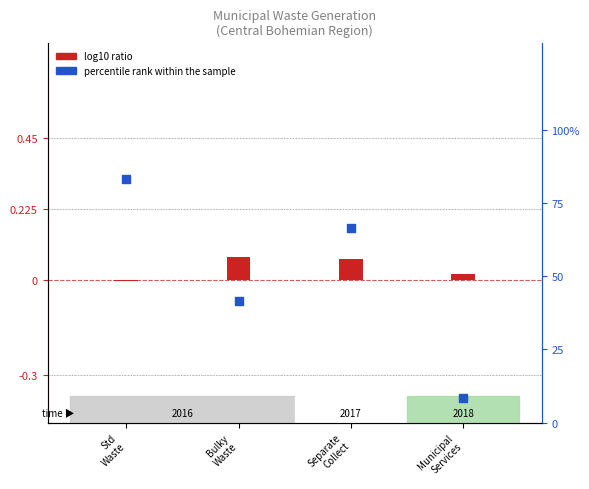

At how many categories does at least one series exceed 74?

1